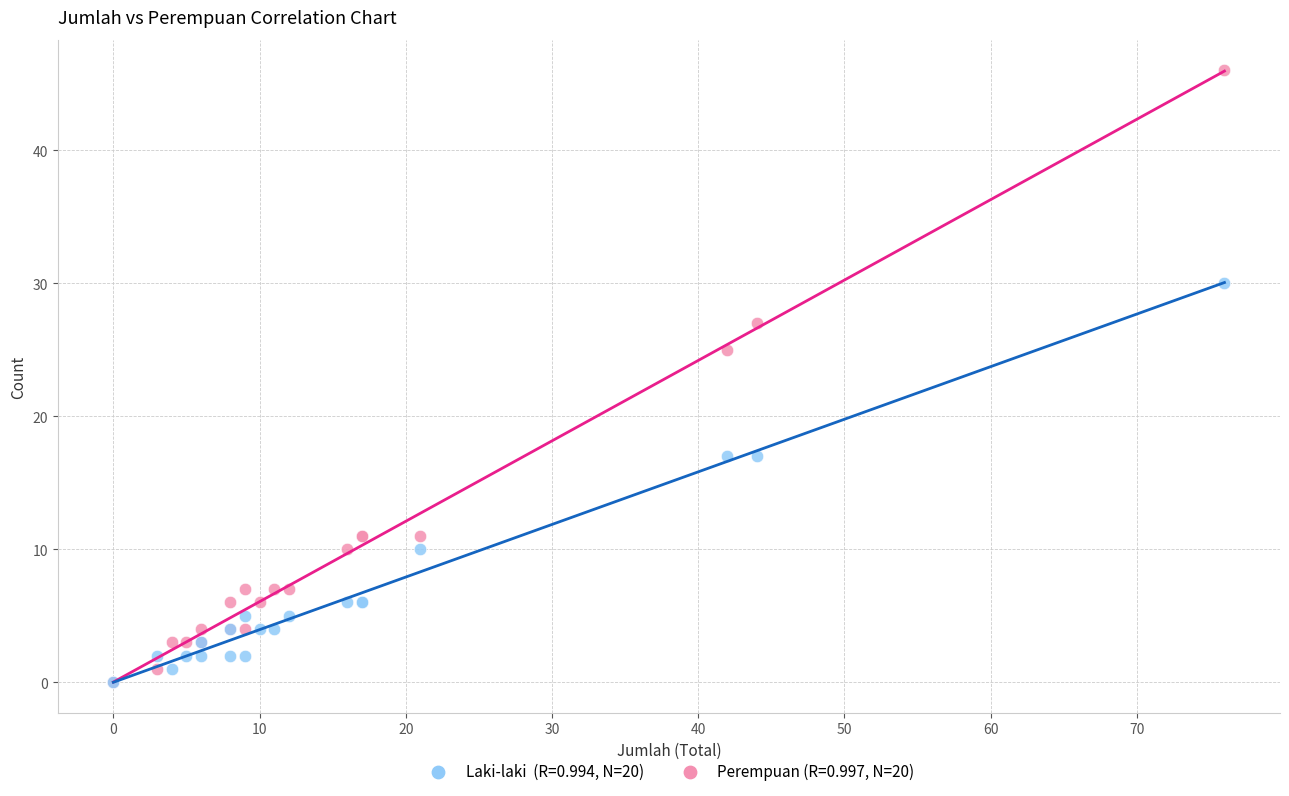

Across all series, what Y value is closest to 23?

25